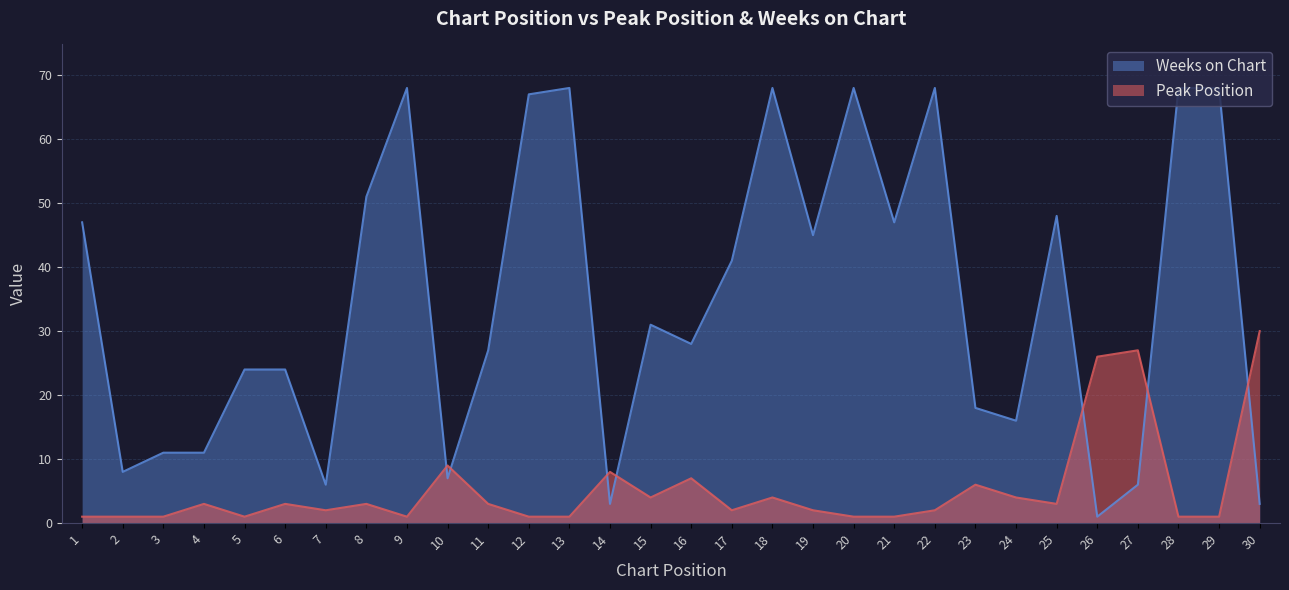

Rank the categories by Peak Position value from highest to lowest.

30, 27, 26, 10, 14, 16, 23, 15, 18, 24, 4, 6, 8, 11, 25, 7, 17, 19, 22, 1, 2, 3, 5, 9, 12, 13, 20, 21, 28, 29